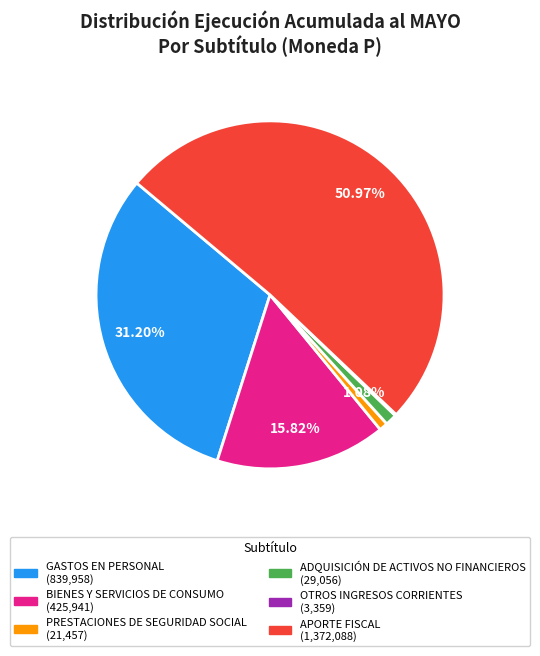

Combined, do GASTOS EN PERSONAL and BIENES Y SERVICIOS DE CONSUMO account for over 50%?

No